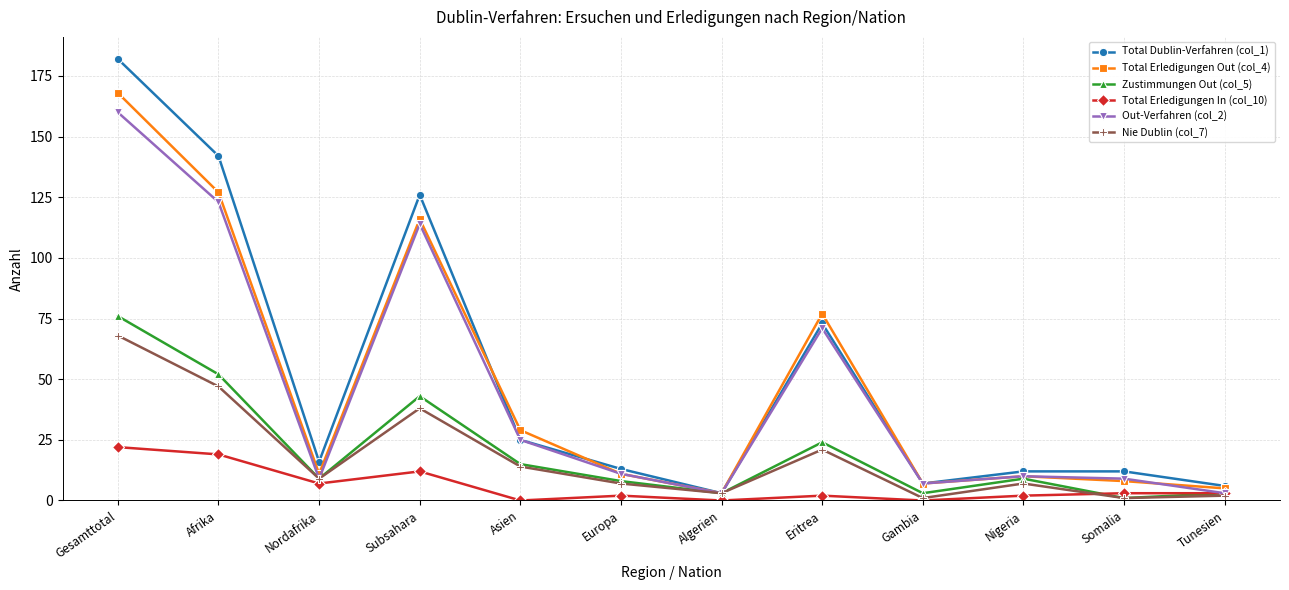

Reading left to right, list all the values displayed in this chart.

Total Dublin-Verfahren (col_1): Gesamttotal=182	Afrika=142	Nordafrika=16	Subsahara=126	Asien=25	Europa=13	Algerien=3	Eritrea=73	Gambia=7	Nigeria=12	Somalia=12	Tunesien=6
Total Erledigungen Out (col_4): Gesamttotal=168	Afrika=127	Nordafrika=11	Subsahara=116	Asien=29	Europa=11	Algerien=3	Eritrea=77	Gambia=7	Nigeria=10	Somalia=8	Tunesien=5
Zustimmungen Out (col_5): Gesamttotal=76	Afrika=52	Nordafrika=9	Subsahara=43	Asien=15	Europa=8	Algerien=3	Eritrea=24	Gambia=3	Nigeria=9	Somalia=1	Tunesien=3
Total Erledigungen In (col_10): Gesamttotal=22	Afrika=19	Nordafrika=7	Subsahara=12	Asien=0	Europa=2	Algerien=0	Eritrea=2	Gambia=0	Nigeria=2	Somalia=3	Tunesien=3
Out-Verfahren (col_2): Gesamttotal=160	Afrika=123	Nordafrika=9	Subsahara=114	Asien=25	Europa=11	Algerien=3	Eritrea=71	Gambia=7	Nigeria=10	Somalia=9	Tunesien=3
Nie Dublin (col_7): Gesamttotal=68	Afrika=47	Nordafrika=9	Subsahara=38	Asien=14	Europa=7	Algerien=3	Eritrea=21	Gambia=1	Nigeria=7	Somalia=1	Tunesien=2